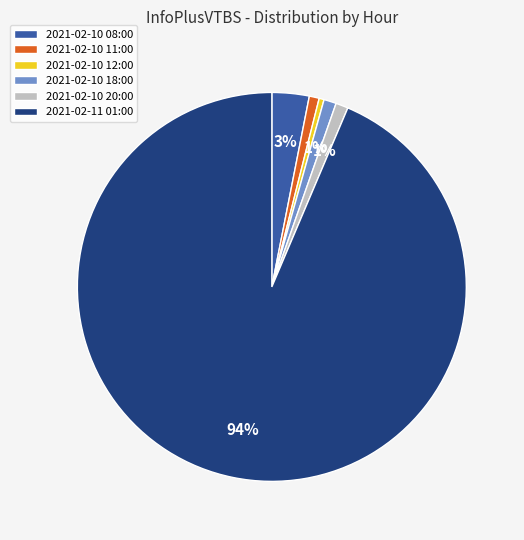

Combined, do 2021-02-10 08:00 and 2021-02-10 18:00 account for over 50%?

No